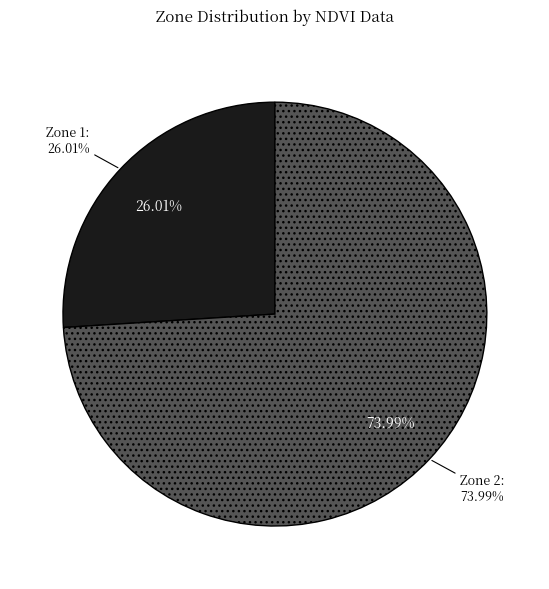

Does any single category account for the majority?

Yes